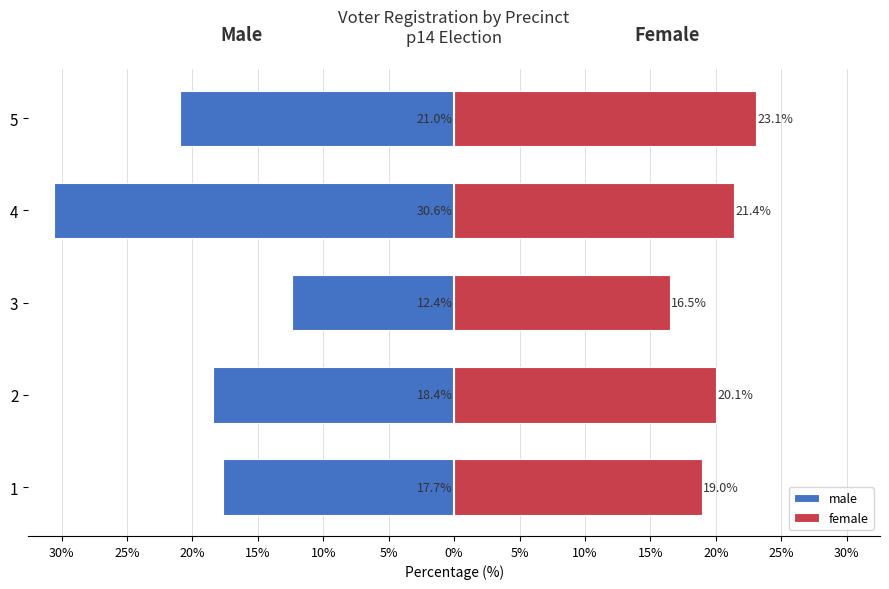

Is it true that female equals 20.1 at 2?

True